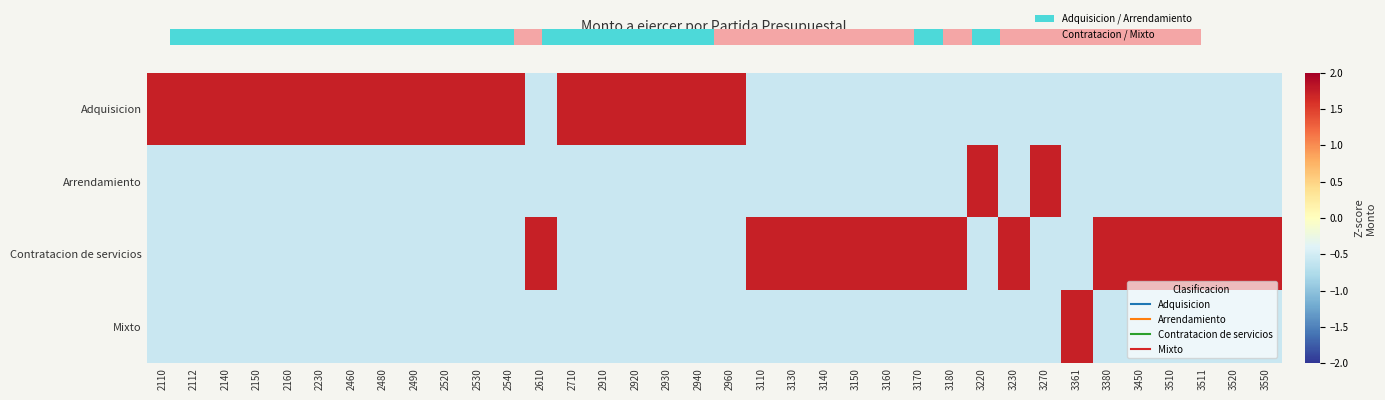

Is it true that Contratacion de servicios equals 1.7 at 3180?

True